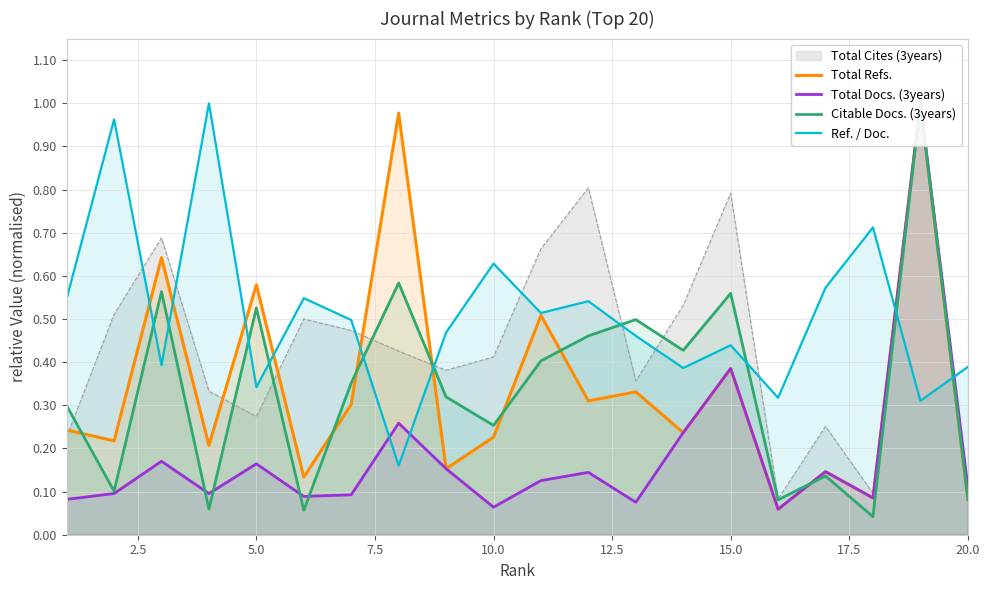

How many categories are shown in the chart?

20